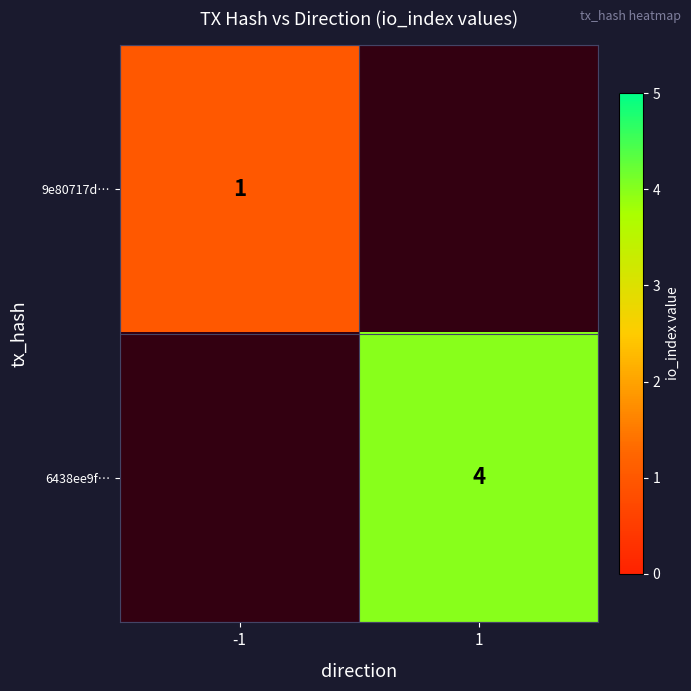

True or false: 6438ee9f… has a value of 4 at 1.

True